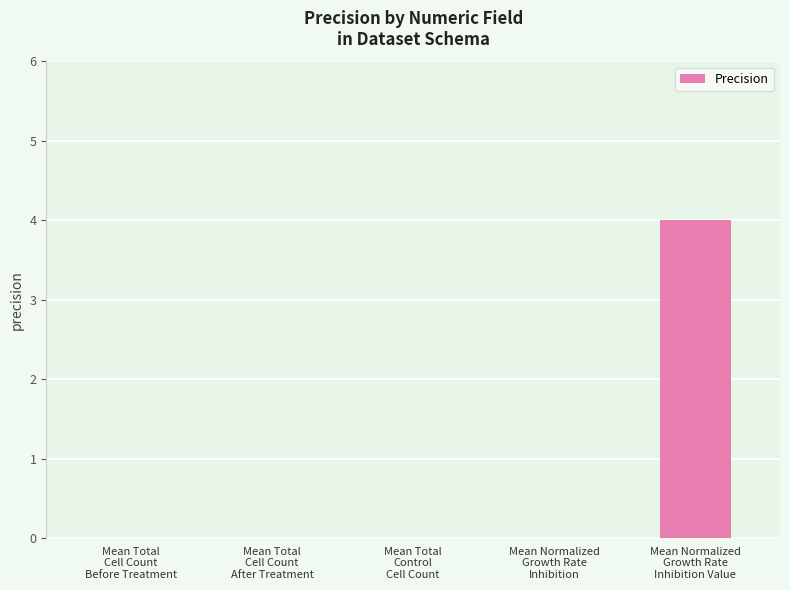

What is the maximum value shown in the chart?

4